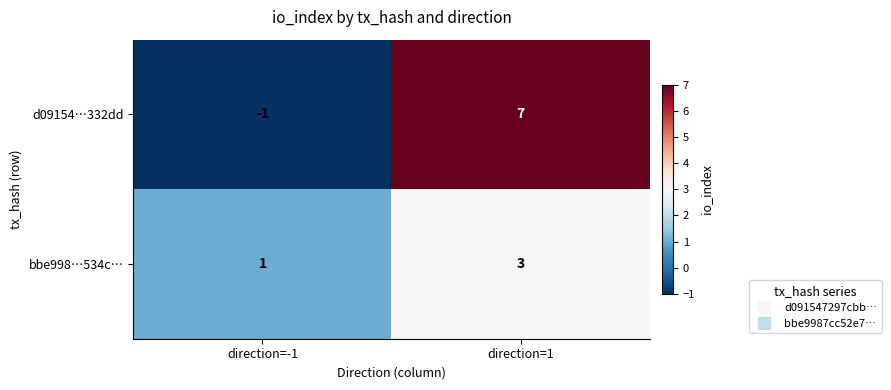

Between direction=-1 and direction=1, which series saw the biggest shift?

d09154…332dd